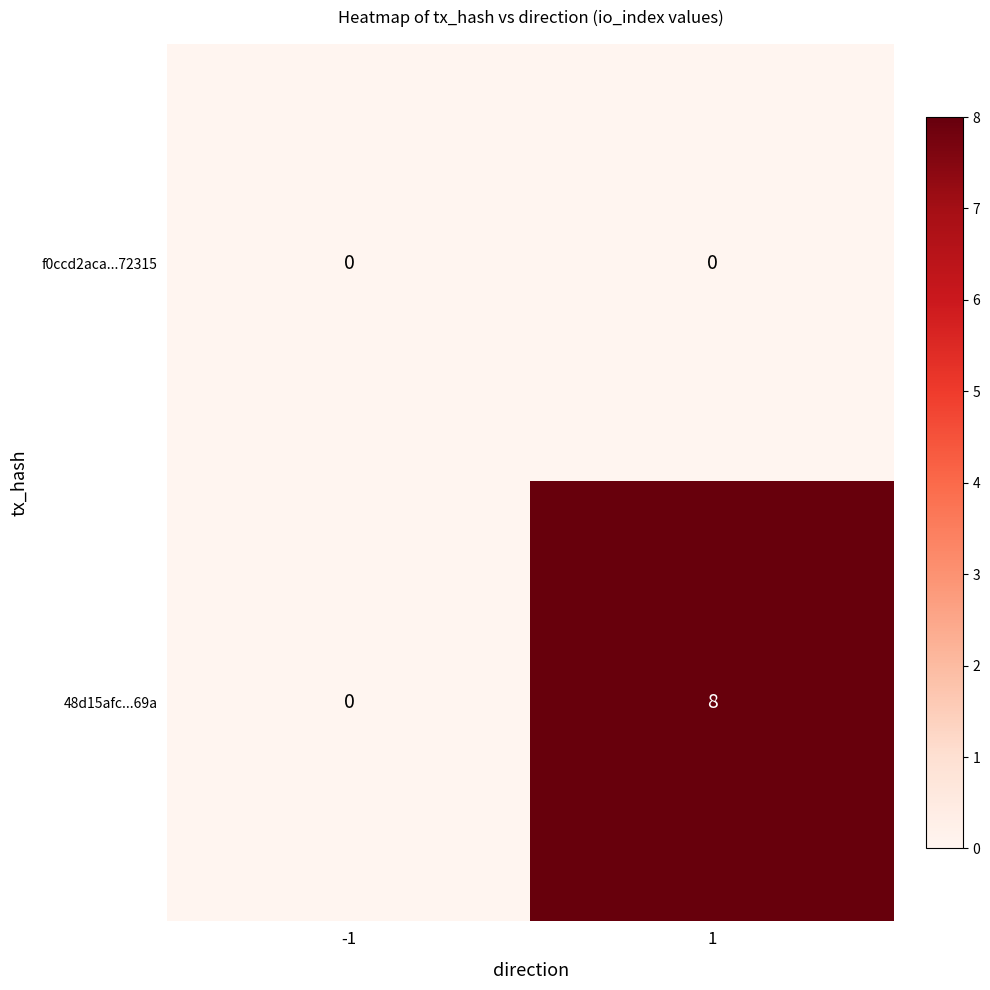

What is the greatest value displayed?

8